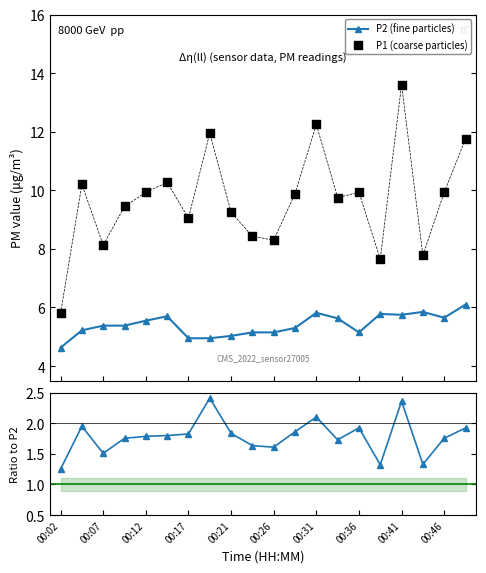

True or false: P2 (fine particles) has more than 0 interior local peaks.

True